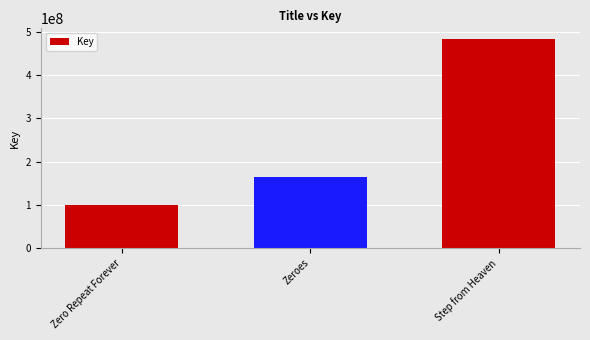

List the labels in order of value, largest first.

Step from Heaven, Zeroes, Zero Repeat Forever